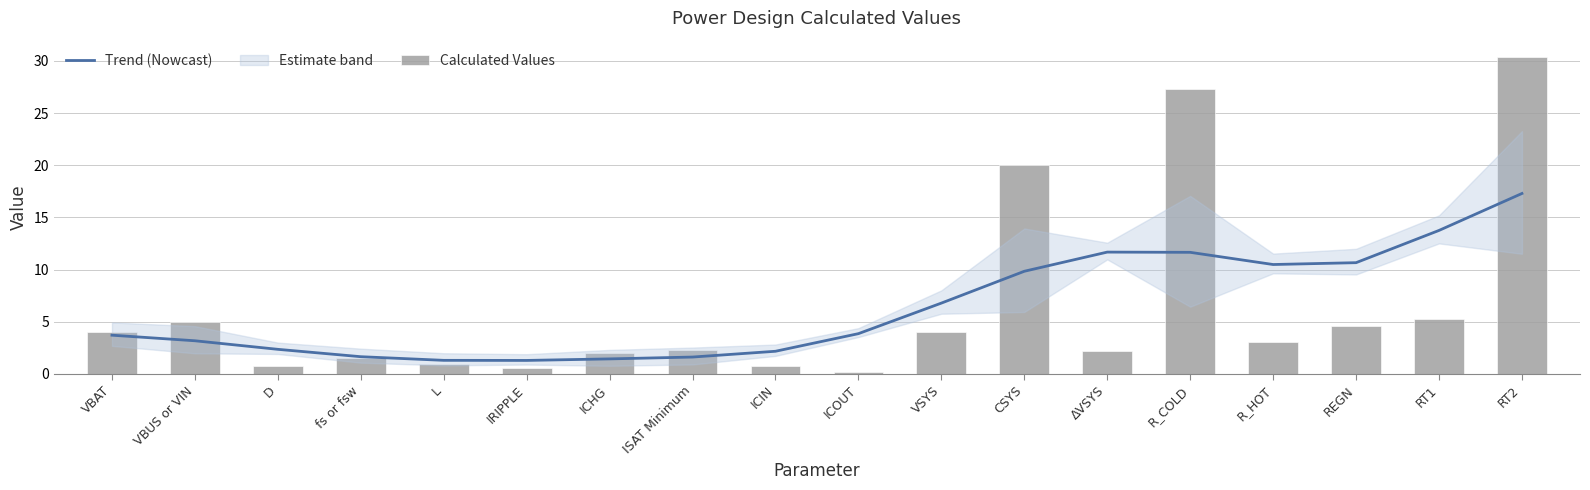

Reading left to right, transcribe all the data shown in this chart.

Trend (Nowcast): VBAT=3.7	VBUS or VIN=3.2	D=2.4	fs or fsw=1.7	L=1.3	IRIPPLE=1.3	ICHG=1.4	ISAT Minimum=1.6	ICIN=2.2	ICOUT=3.9	VSYS=6.8	CSYS=9.8	ΔVSYS=11.7	R_COLD=11.7	R_HOT=10.5	REGN=10.7	RT1=13.8	RT2=17.3
Calculated Values: VBAT=4.0	VBUS or VIN=5.0	D=0.8	fs or fsw=1.5	L=1.0	IRIPPLE=0.5	ICHG=2.0	ISAT Minimum=2.3	ICIN=0.8	ICOUT=0.2	VSYS=4.0	CSYS=20.0	ΔVSYS=2.2	R_COLD=27.3	R_HOT=3.0	REGN=4.6	RT1=5.2	RT2=30.4